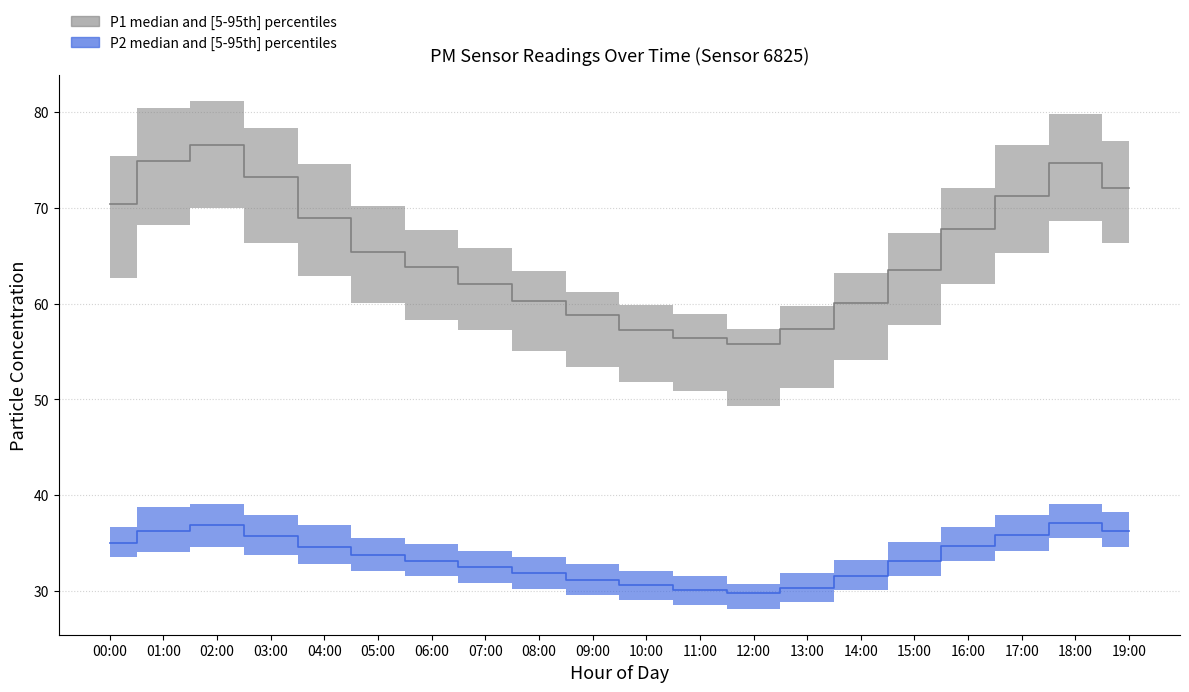

Reading right to left, transcribe all the data shown in this chart.

P1: 72.1	74.7	71.2	67.8	63.5	60.1	57.3	55.8	56.5	57.2	58.8	60.3	62.1	63.9	65.4	68.9	73.2	76.5	74.9	70.4
P1_upper: 77.0	79.8	76.5	72.1	67.4	63.2	59.8	57.3	58.9	59.9	61.2	63.4	65.8	67.7	70.2	74.5	78.3	81.2	80.4	75.4
P1_lower: 66.4	68.7	65.3	62.1	57.8	54.1	51.2	49.3	50.9	51.9	53.4	55.1	57.2	58.3	60.1	62.9	66.4	70.0	68.2	62.7
P2: 36.3	37.1	35.9	34.7	33.1	31.6	30.3	29.8	30.1	30.7	31.2	31.9	32.5	33.1	33.8	34.5	35.7	36.9	36.2	35.0
P2_upper: 38.3	39.1	37.9	36.7	35.1	33.2	31.9	30.8	31.6	32.1	32.8	33.6	34.2	34.9	35.6	36.9	37.9	39.1	38.8	36.7
P2_lower: 34.6	35.5	34.2	33.1	31.6	30.1	28.9	28.1	28.6	29.1	29.6	30.2	30.9	31.6	32.1	32.9	33.8	34.6	34.1	33.6